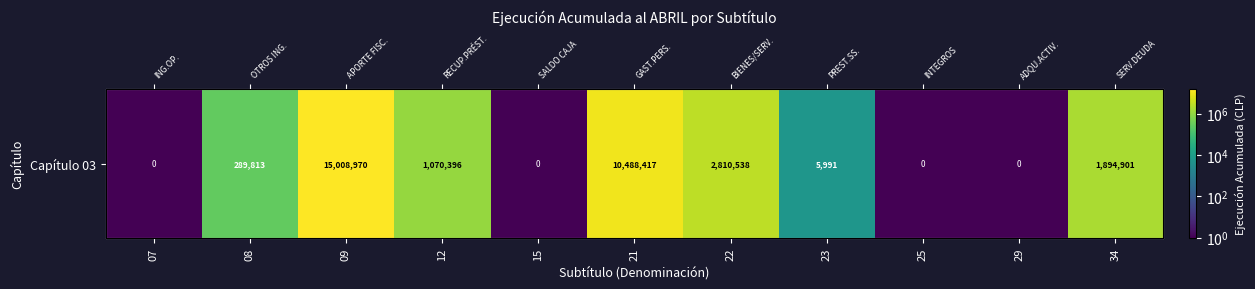

True or false: the data shows 8027.1 at 23.

False